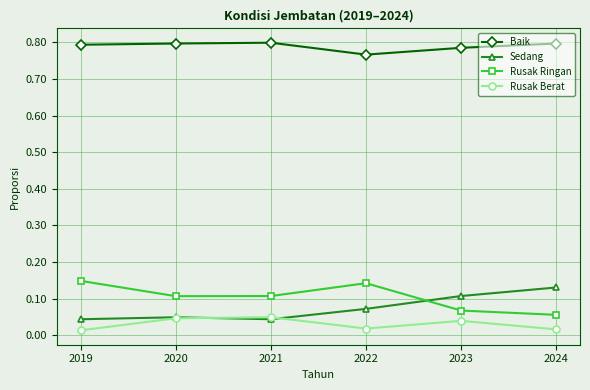

Which category has the lowest value in the Baik series?

2022